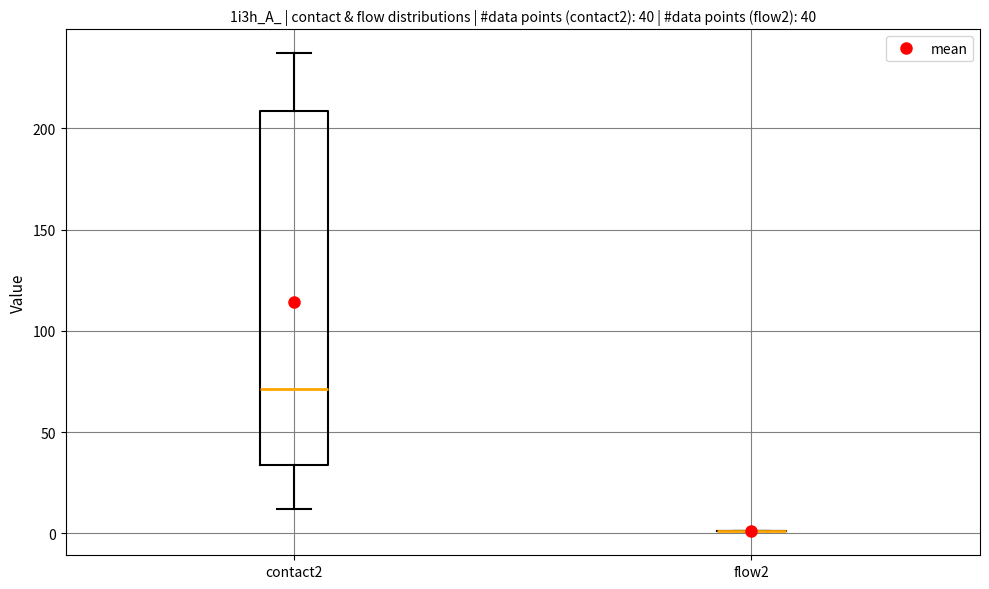

Comparing the boxes themselves (not the whiskers), which one is the tallest?

contact2